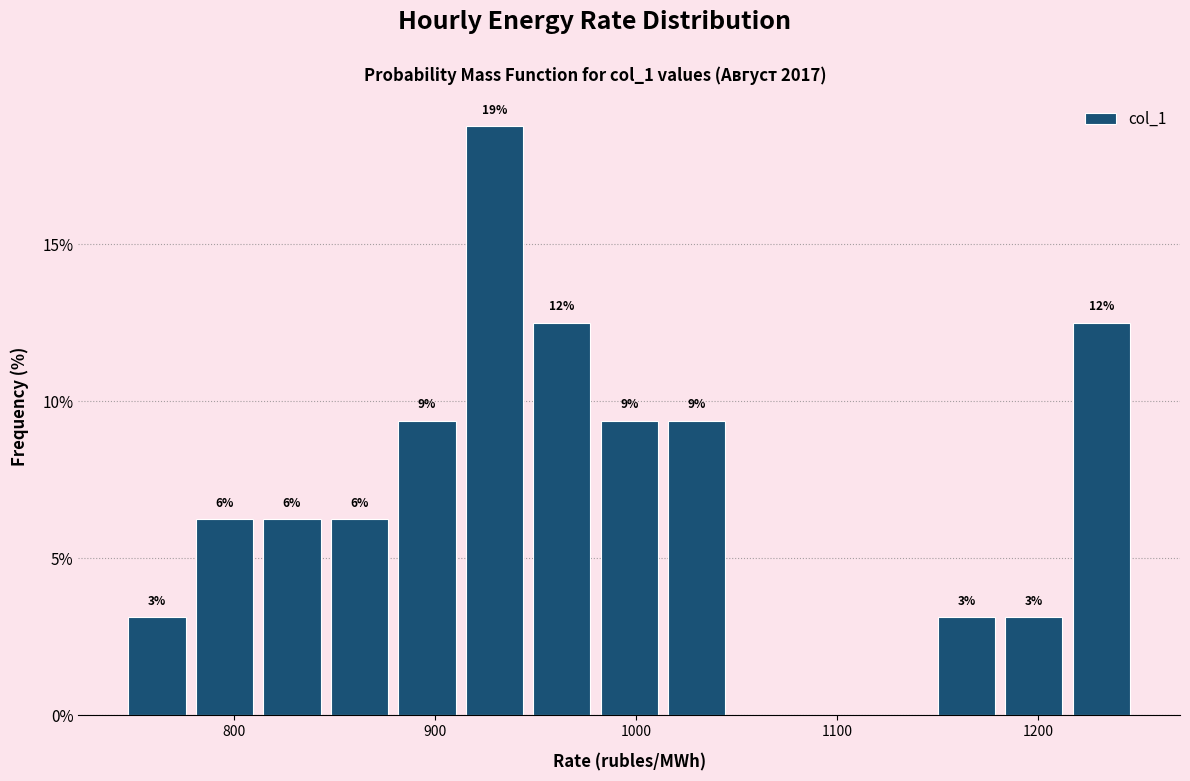

Read against the x-axis, roughly where is the centre of the tallest bar?

930